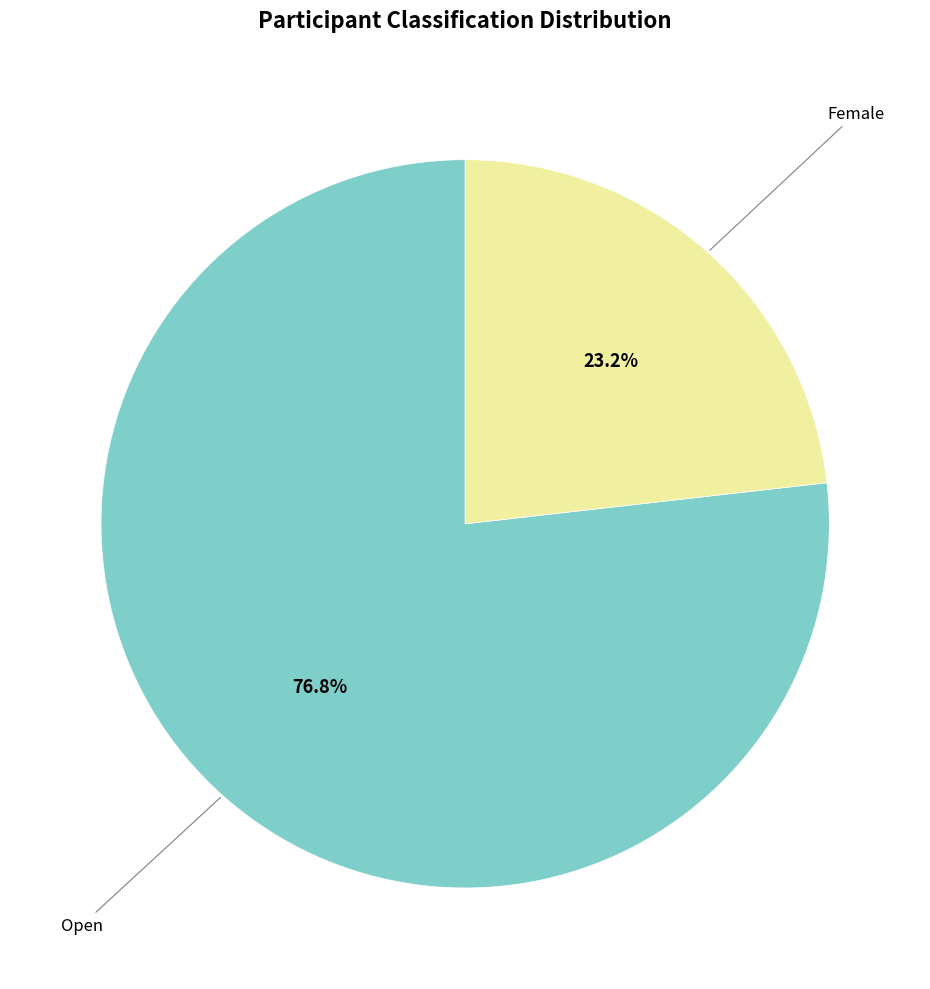

How many segments does this pie chart have?

2